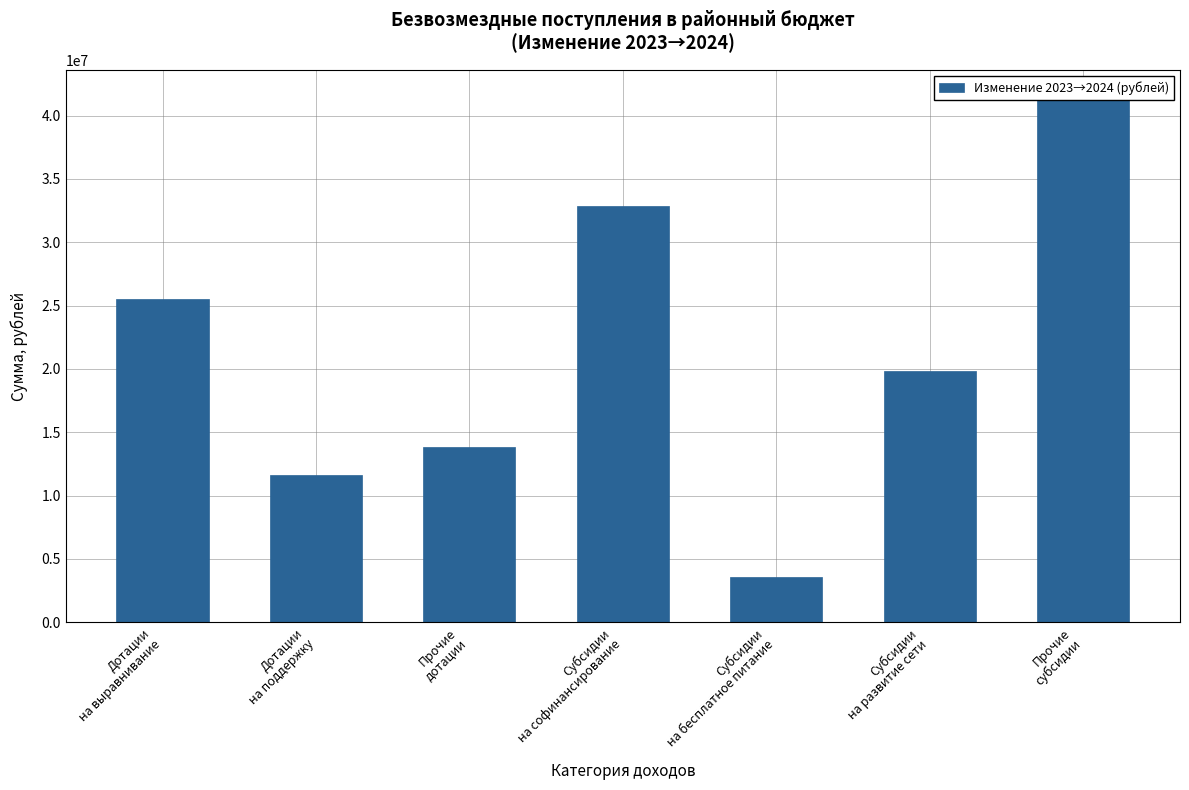

What is the minimum value shown in the chart?

3582640.0